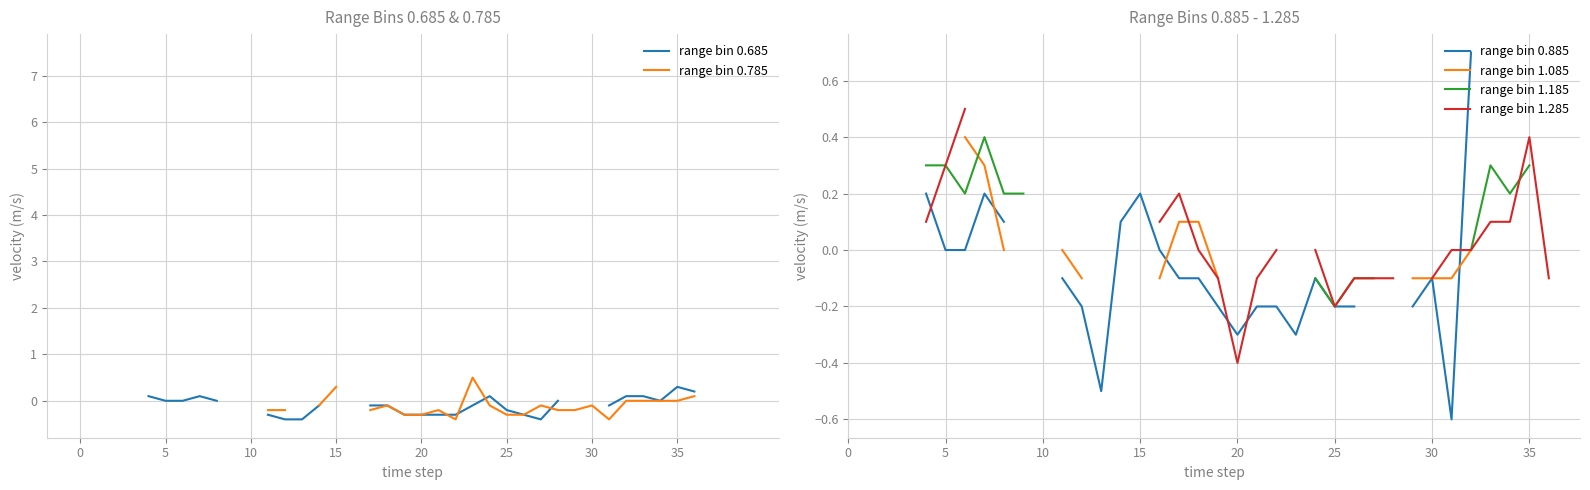

After their last crossing, which series has the higher values: range bin 0.685 or range bin 0.885?

range bin 0.885